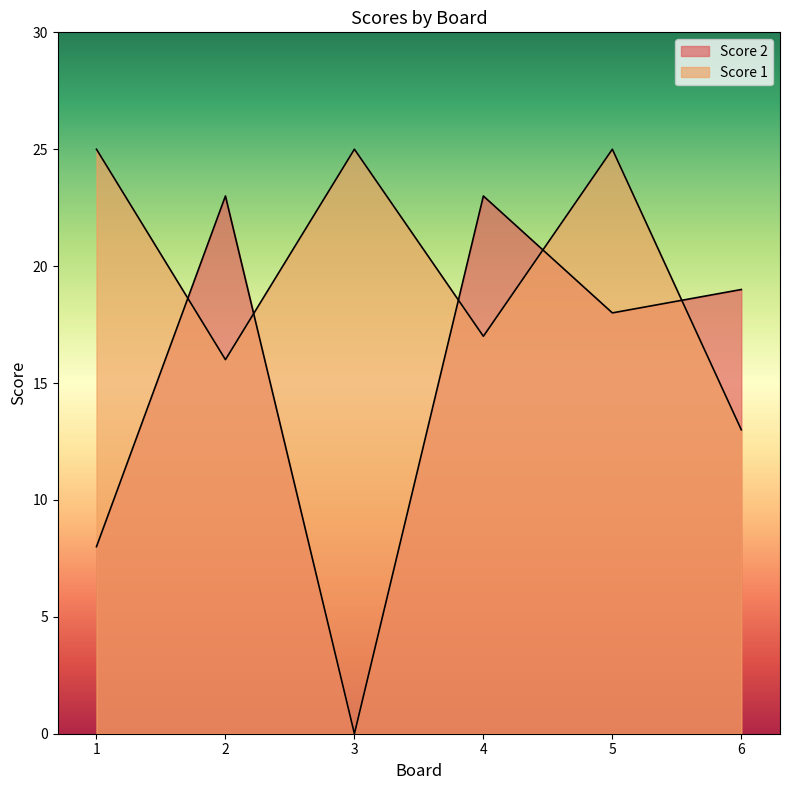

How many lines are shown in the chart?

2